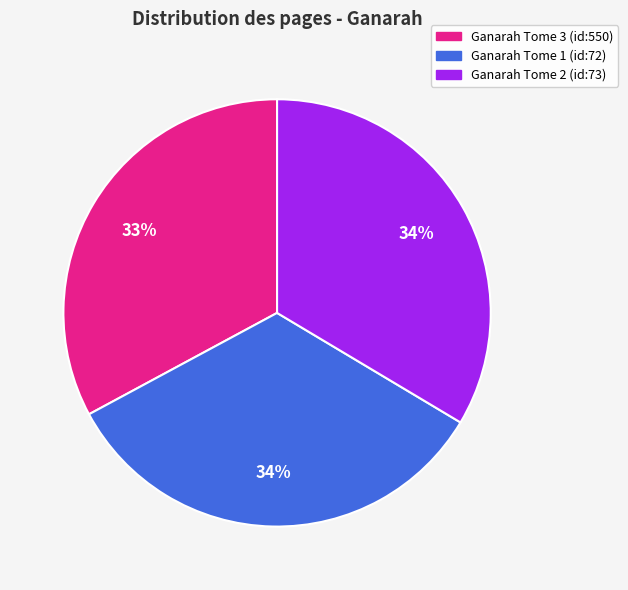

What is the smallest slice in the pie chart?

Ganarah Tome 3 (id:550)